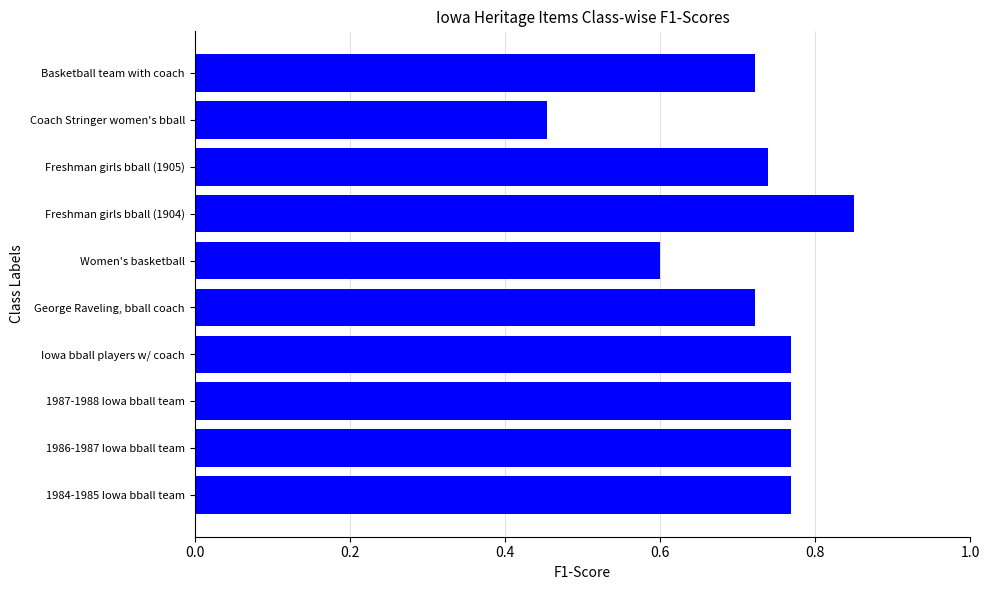

What is the sum of all values?

7.2